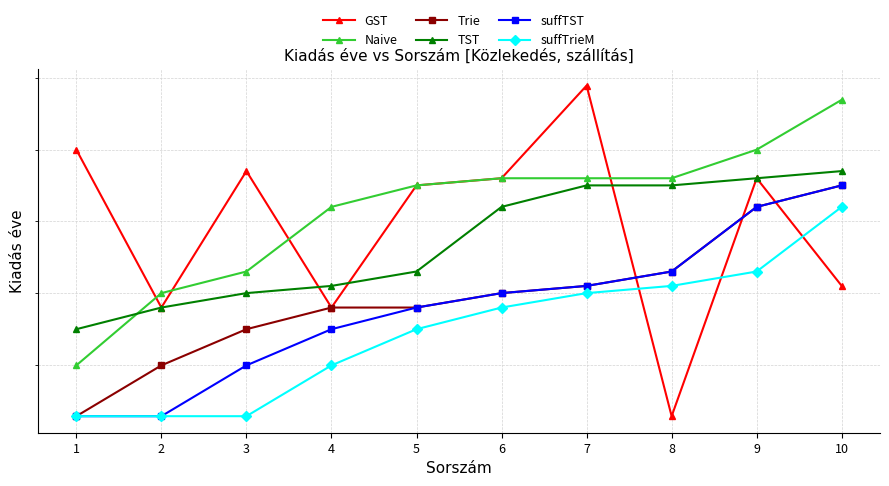

List the labels in order of Trie value, smallest first.

1, 2, 3, 4, 5, 6, 7, 8, 9, 10